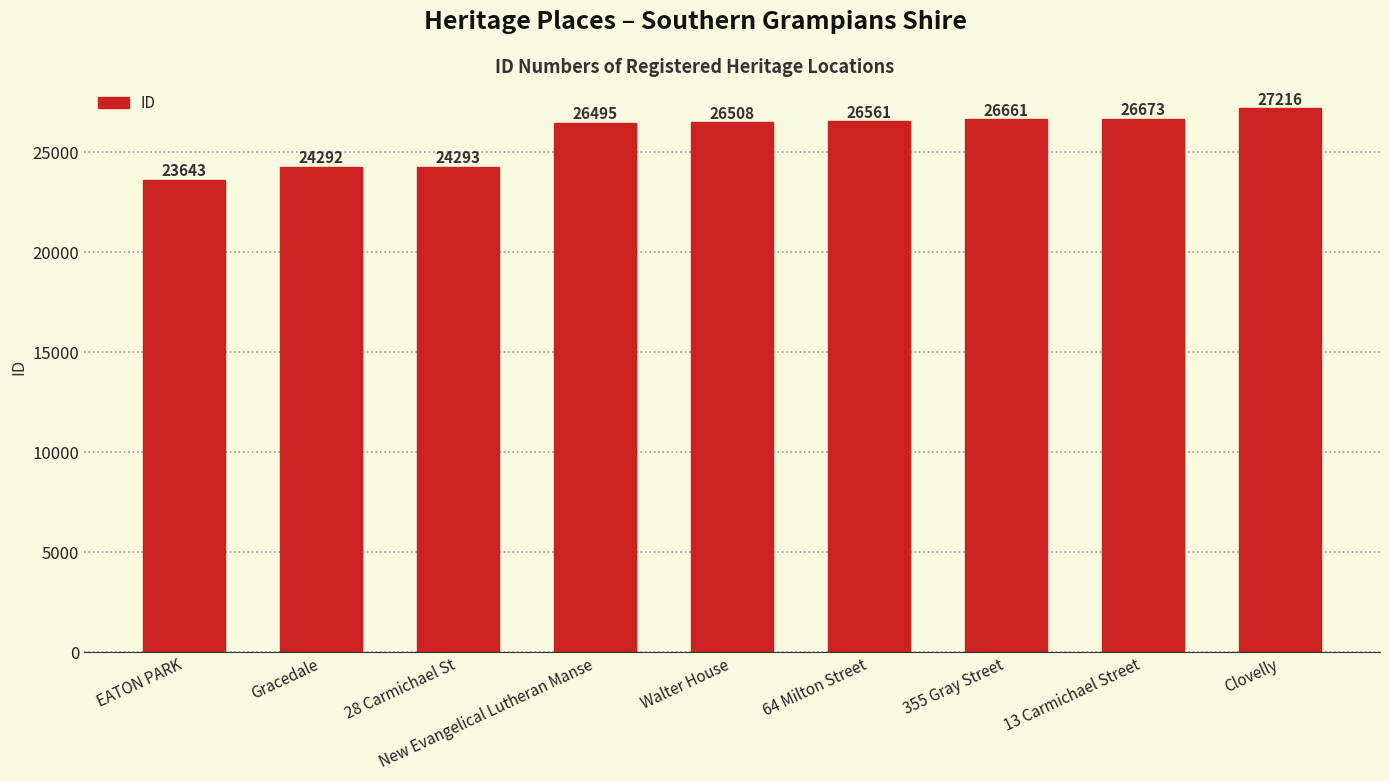

Which has a higher value, Walter House or Clovelly?

Clovelly